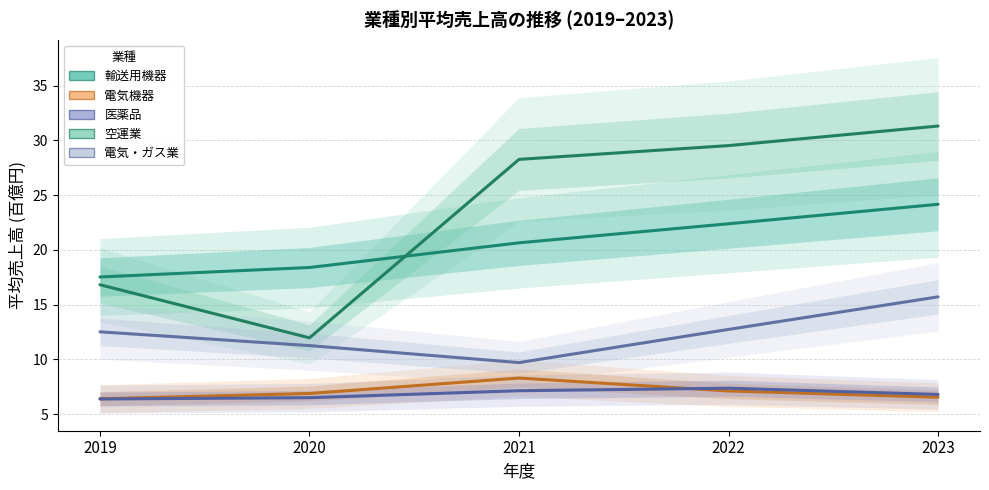

True or false: 医薬品 has more than 0 points higher than both neighbors.

True